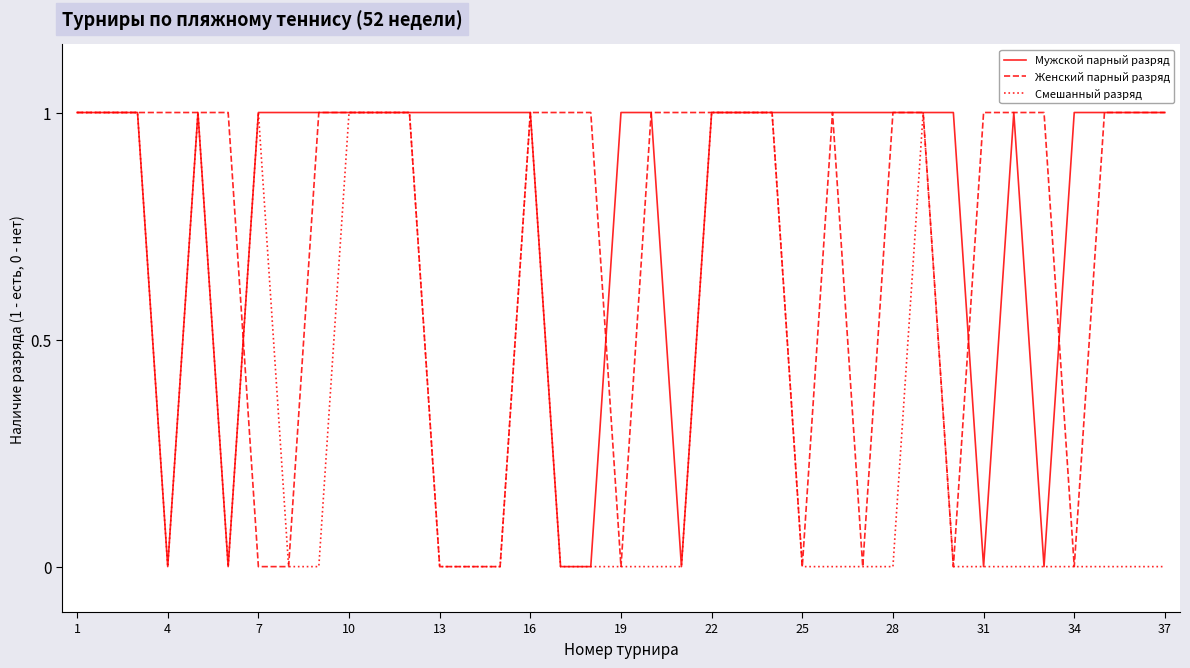

List the series in order of their overall mean, lowest first.

Смешанный разряд, Женский парный разряд, Мужской парный разряд